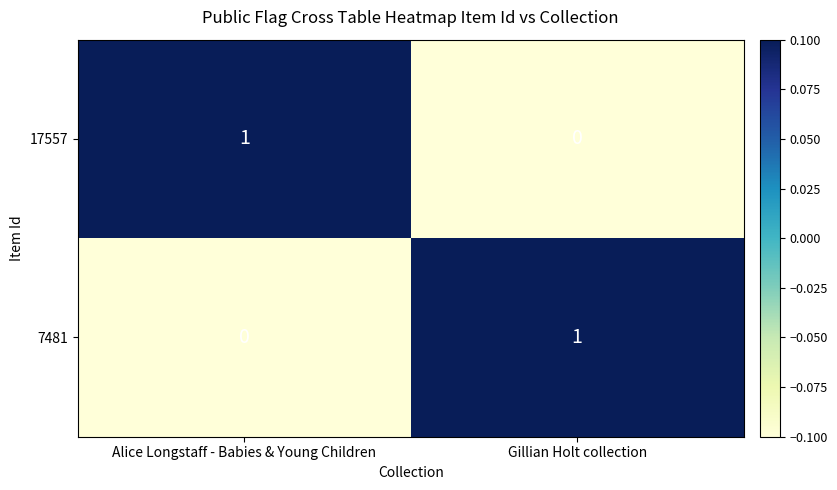

Is it true that 17557 equals 0 at Gillian Holt collection?

True